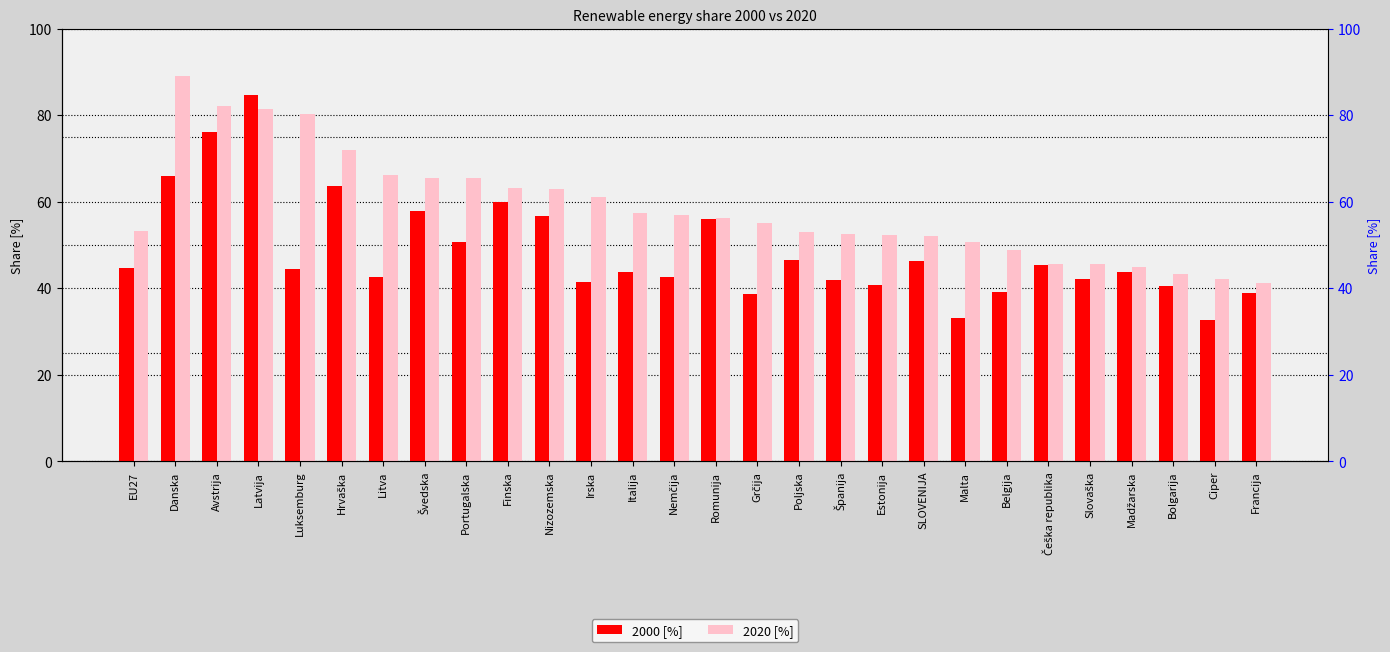

How many groups of bars are there?

28